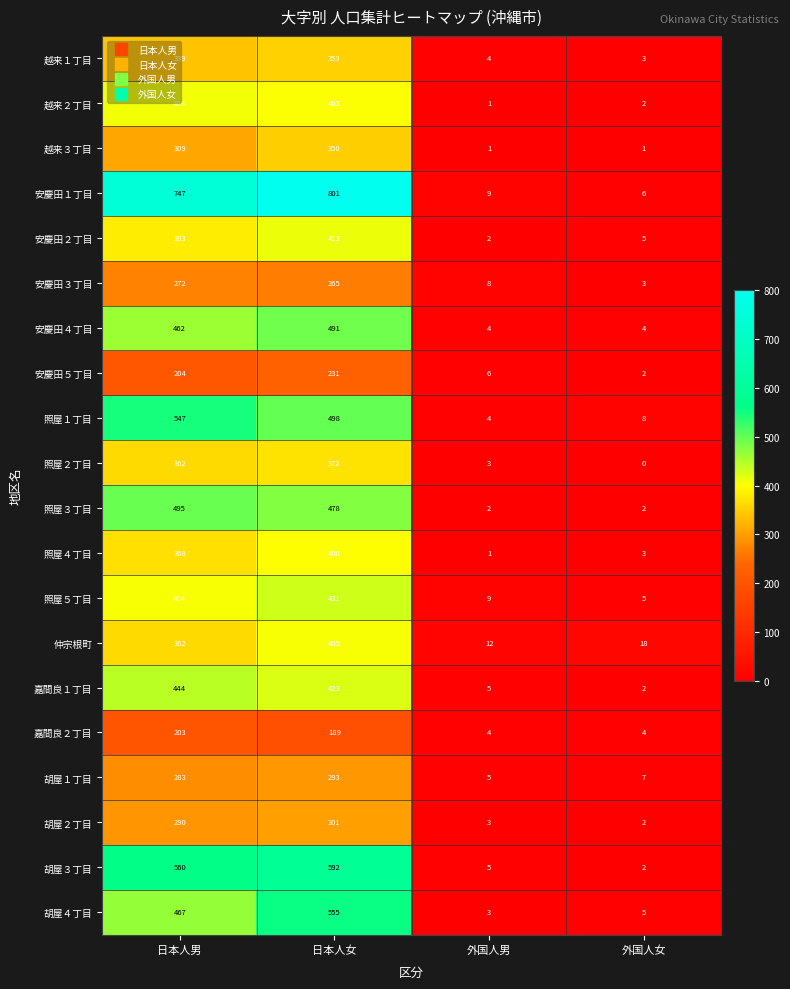

At which label is 照屋４丁目 closest to 200?

日本人男